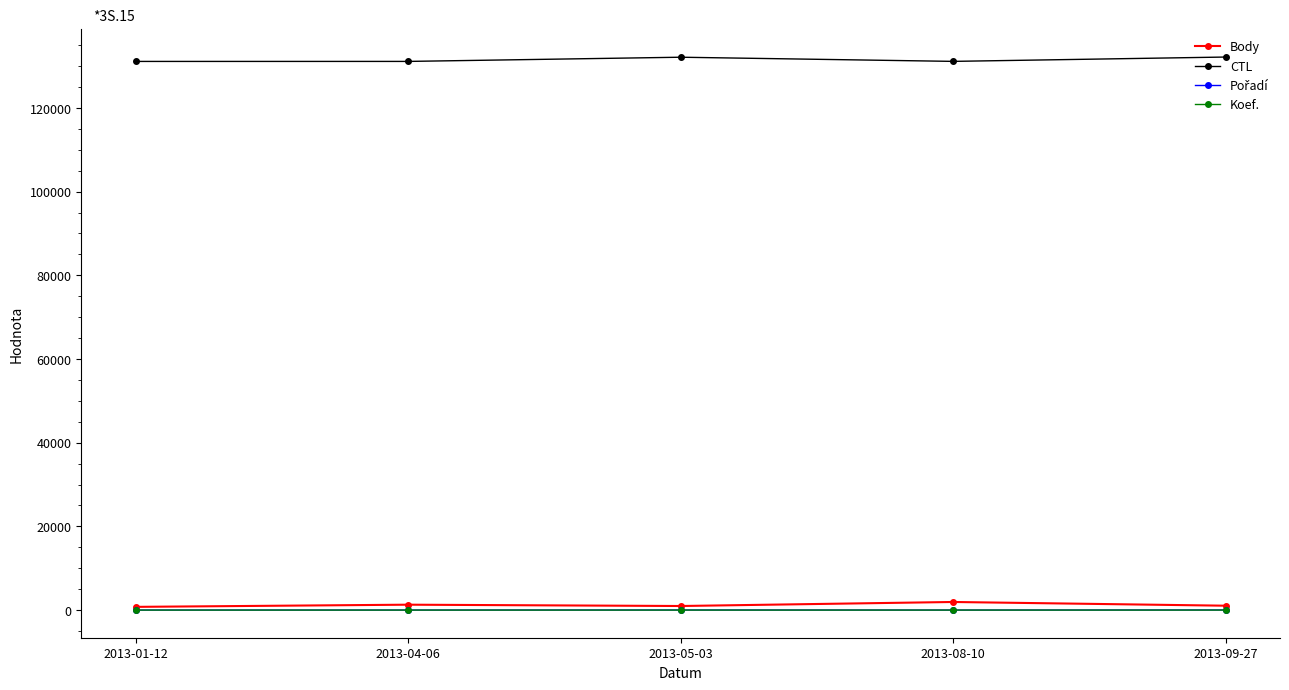

How many data points in CTL are less than 131113?

2